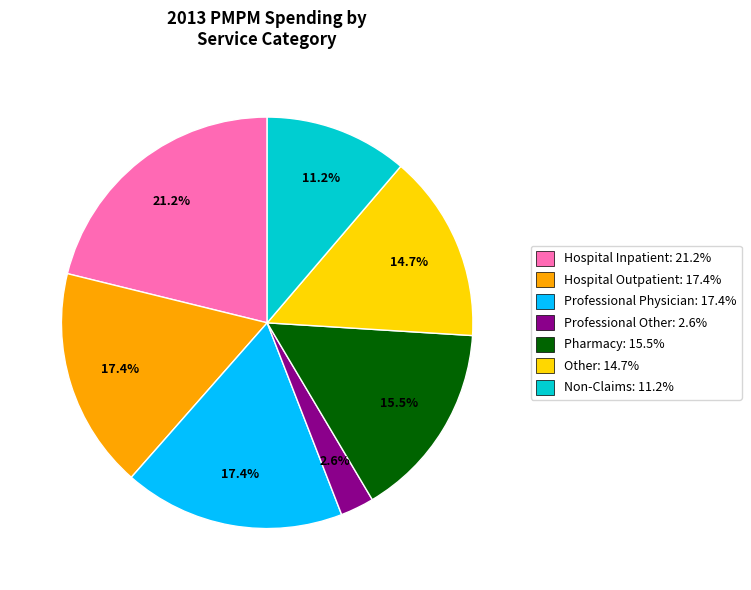

Is Professional Other: 2.6% the majority of the pie?

No